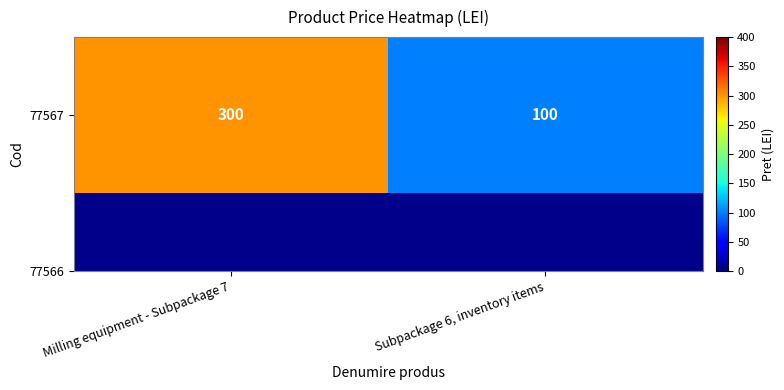

Rank the categories by value from lowest to highest.

Subpackage 6, inventory items, Milling equipment - Subpackage 7